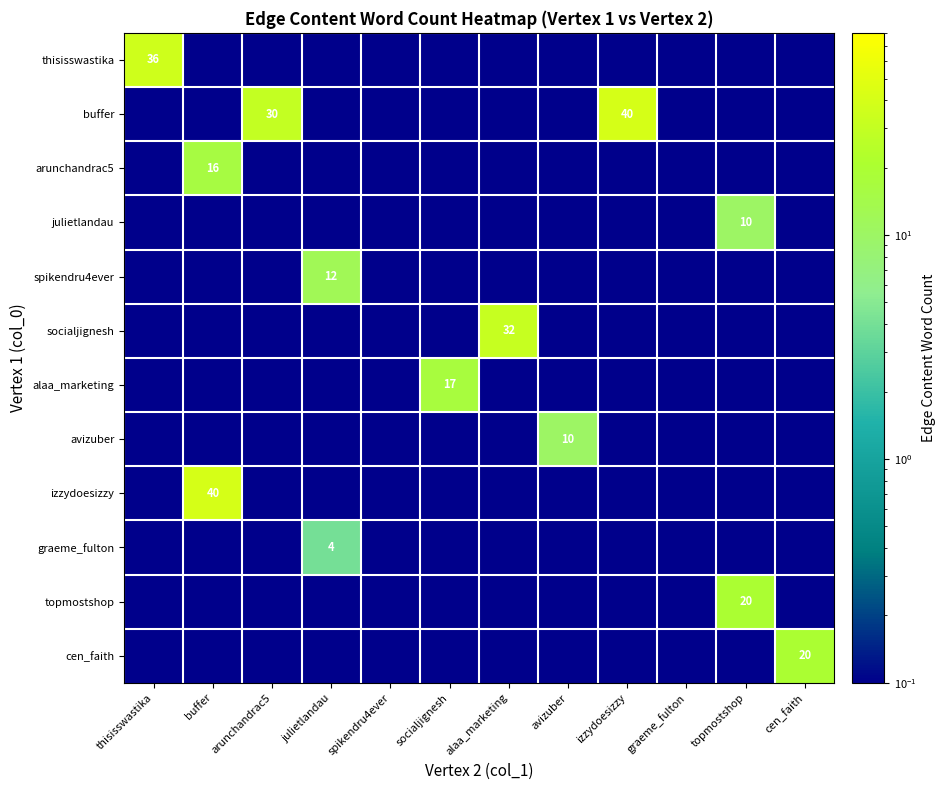

At which label does julietlandau reach its peak?

topmostshop